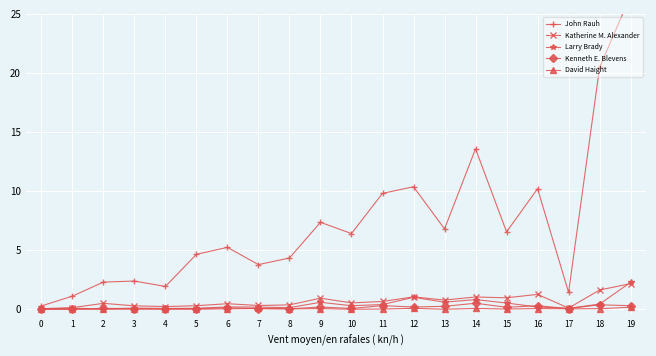

Which series changed the most between 2 and 9?

John Rauh